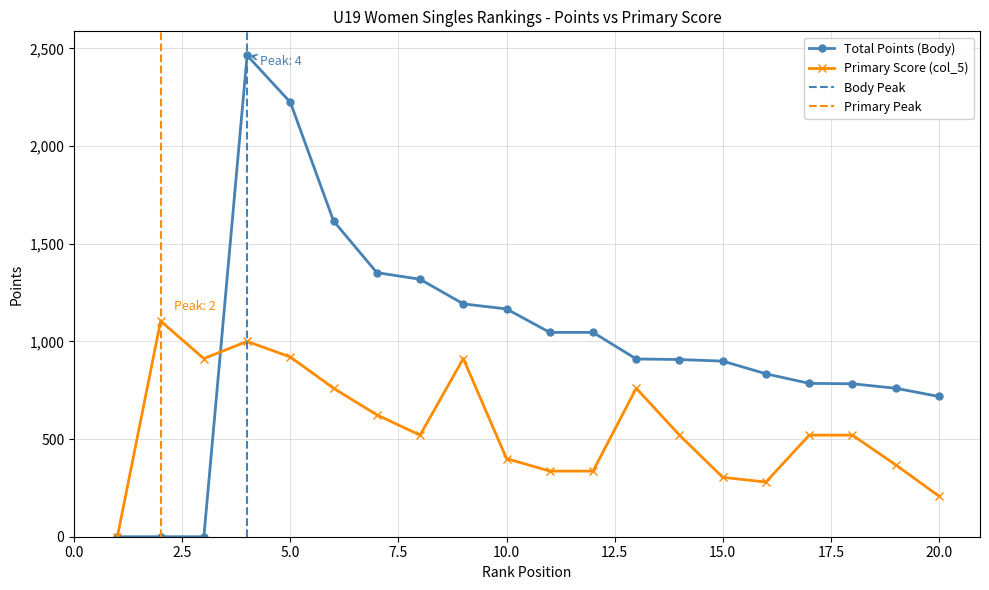

How many values in the Total Points (Body) series are below 910?

10